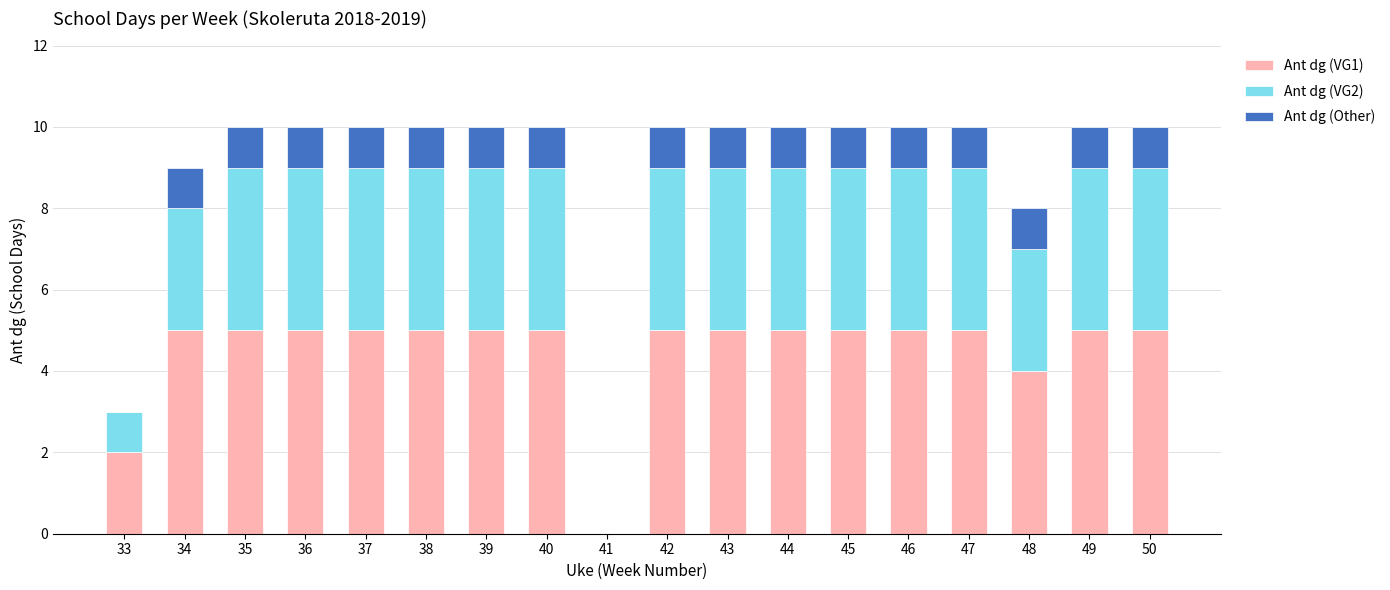

The value of Ant dg (VG1) at 34 is 1. True or false?

False